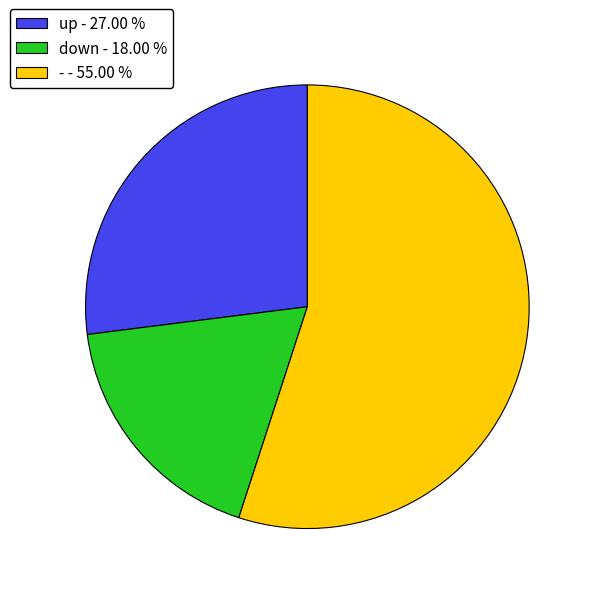

How many segments does this pie chart have?

3